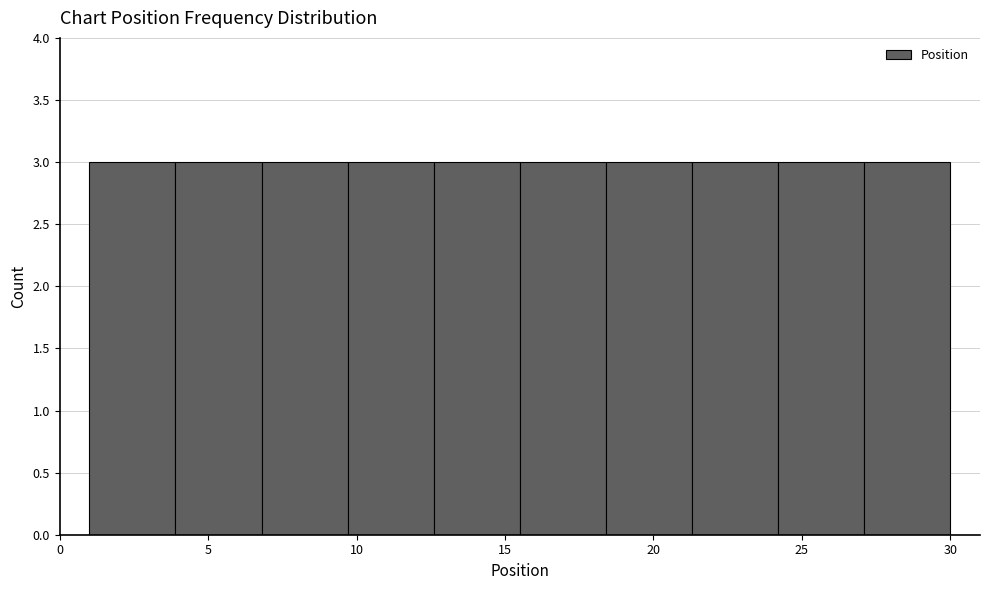

Reading left to right, transcribe this chart: for each bar, give the range it covers on the x-axis and its height. Neither the bar edges nor the heights are printed on the chart, so give them approximately, as read against the axes.

1.0 to 3.9: 3
3.9 to 6.8: 3
6.8 to 9.7: 3
9.7 to 12.6: 3
12.6 to 15.5: 3
15.5 to 18.4: 3
18.4 to 21.3: 3
21.3 to 24.2: 3
24.2 to 27.1: 3
27.1 to 30.0: 3